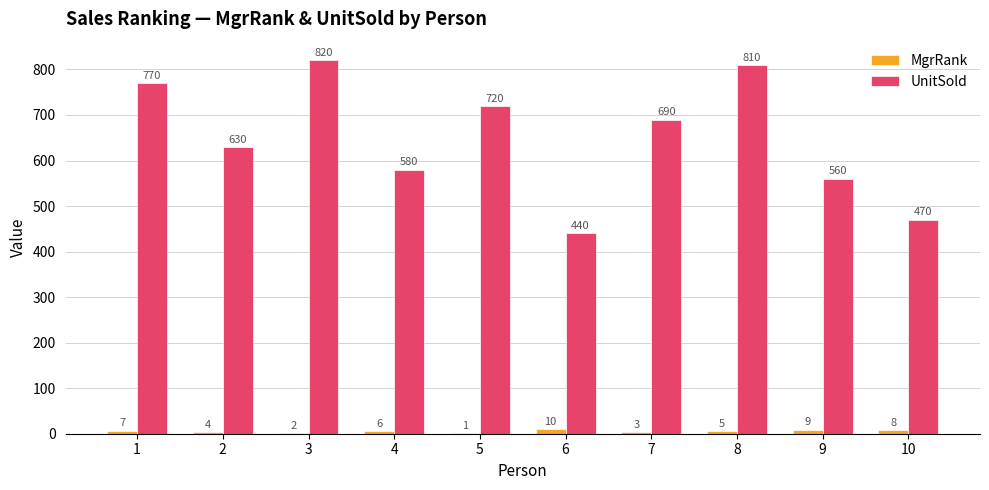

What is the maximum value shown in the chart?

820